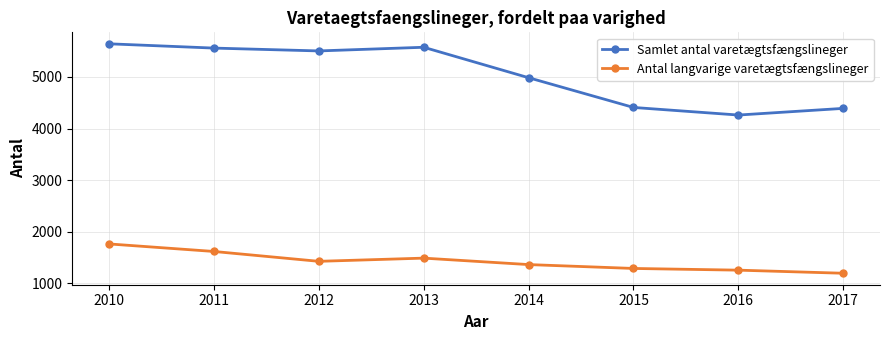

Count the number of categories in the chart.

8